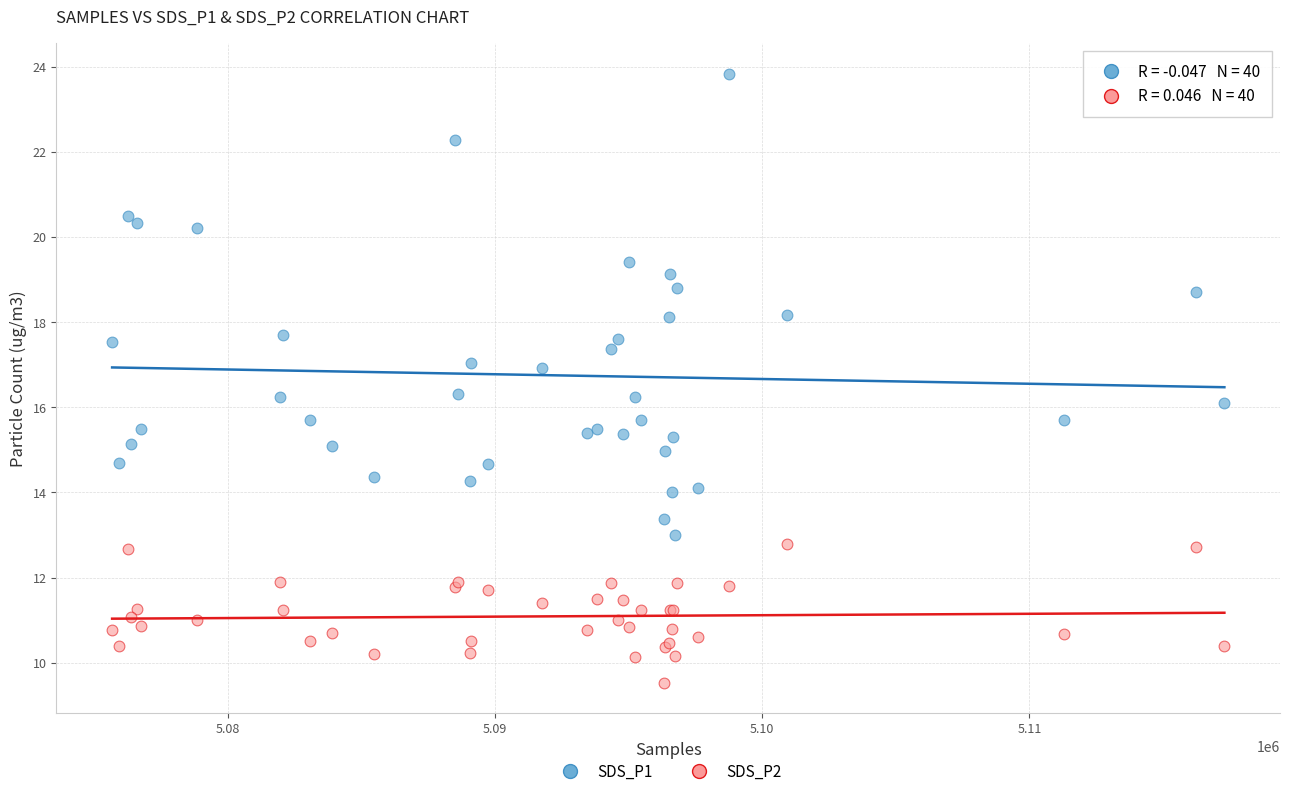

Which series reaches the minimum Y coordinate?

SDS_P2